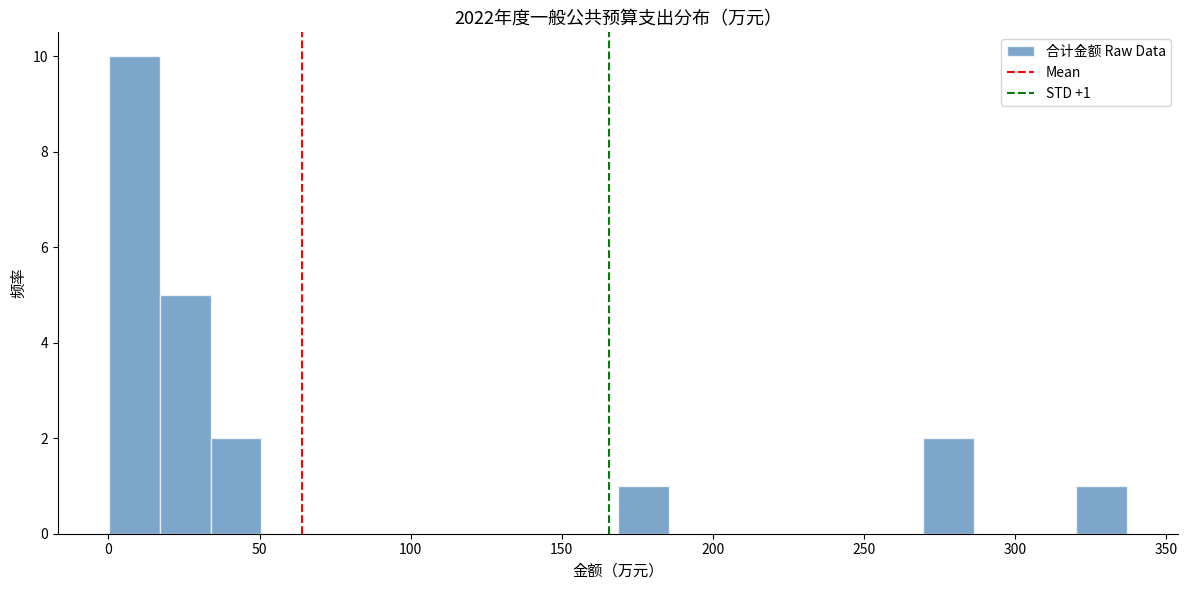

Around what value on the x-axis is the tallest bar? Give the approximate position of its centre, as read against the axis.

10